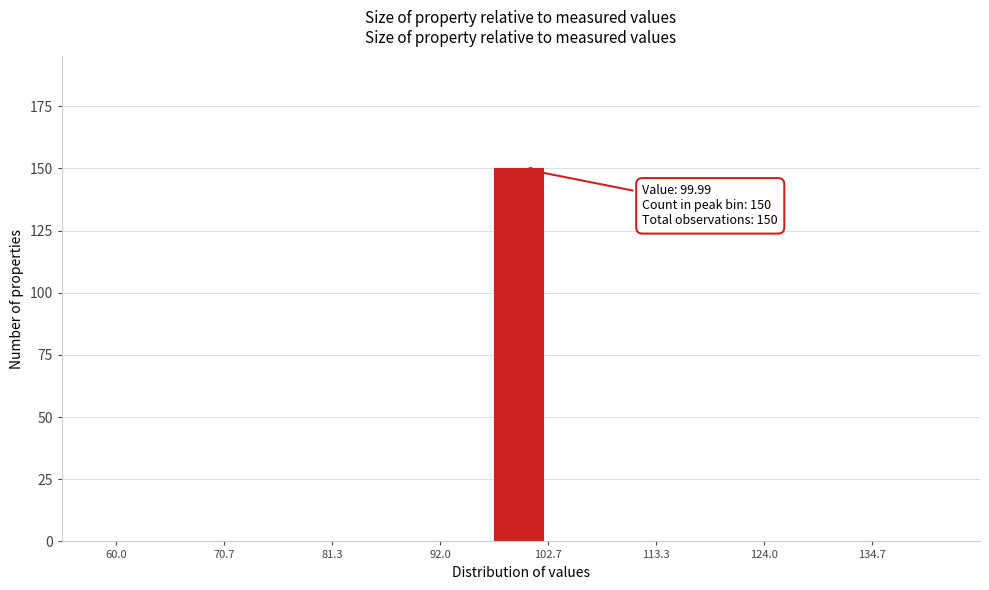

Read against the x-axis, roughly where is the centre of the tallest bar?

100